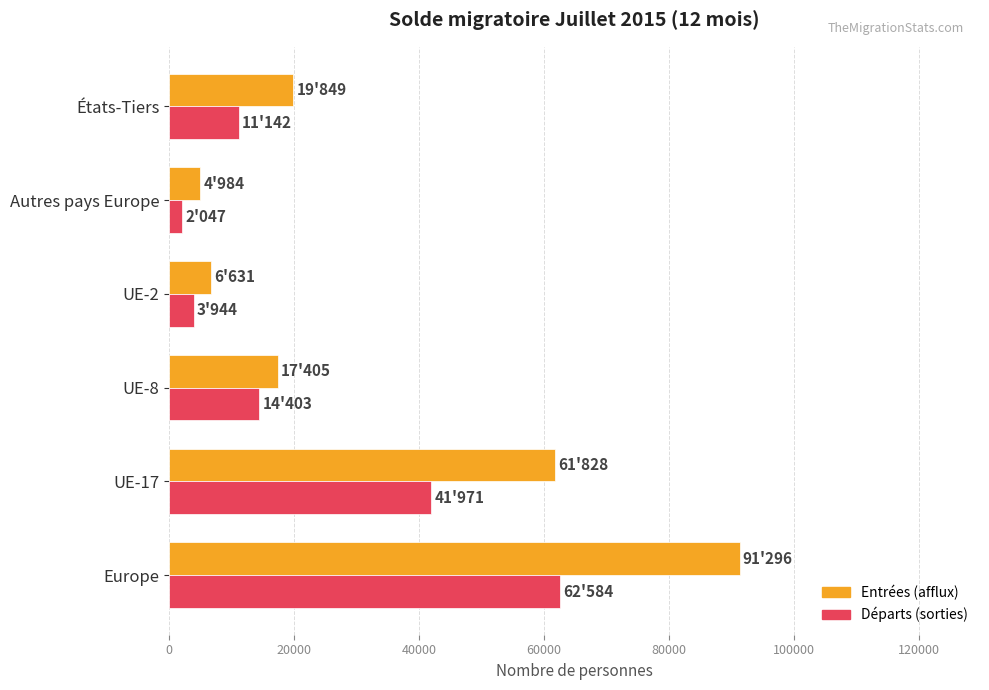

Where is Départs (sorties) nearest to the value 32315?

UE-17